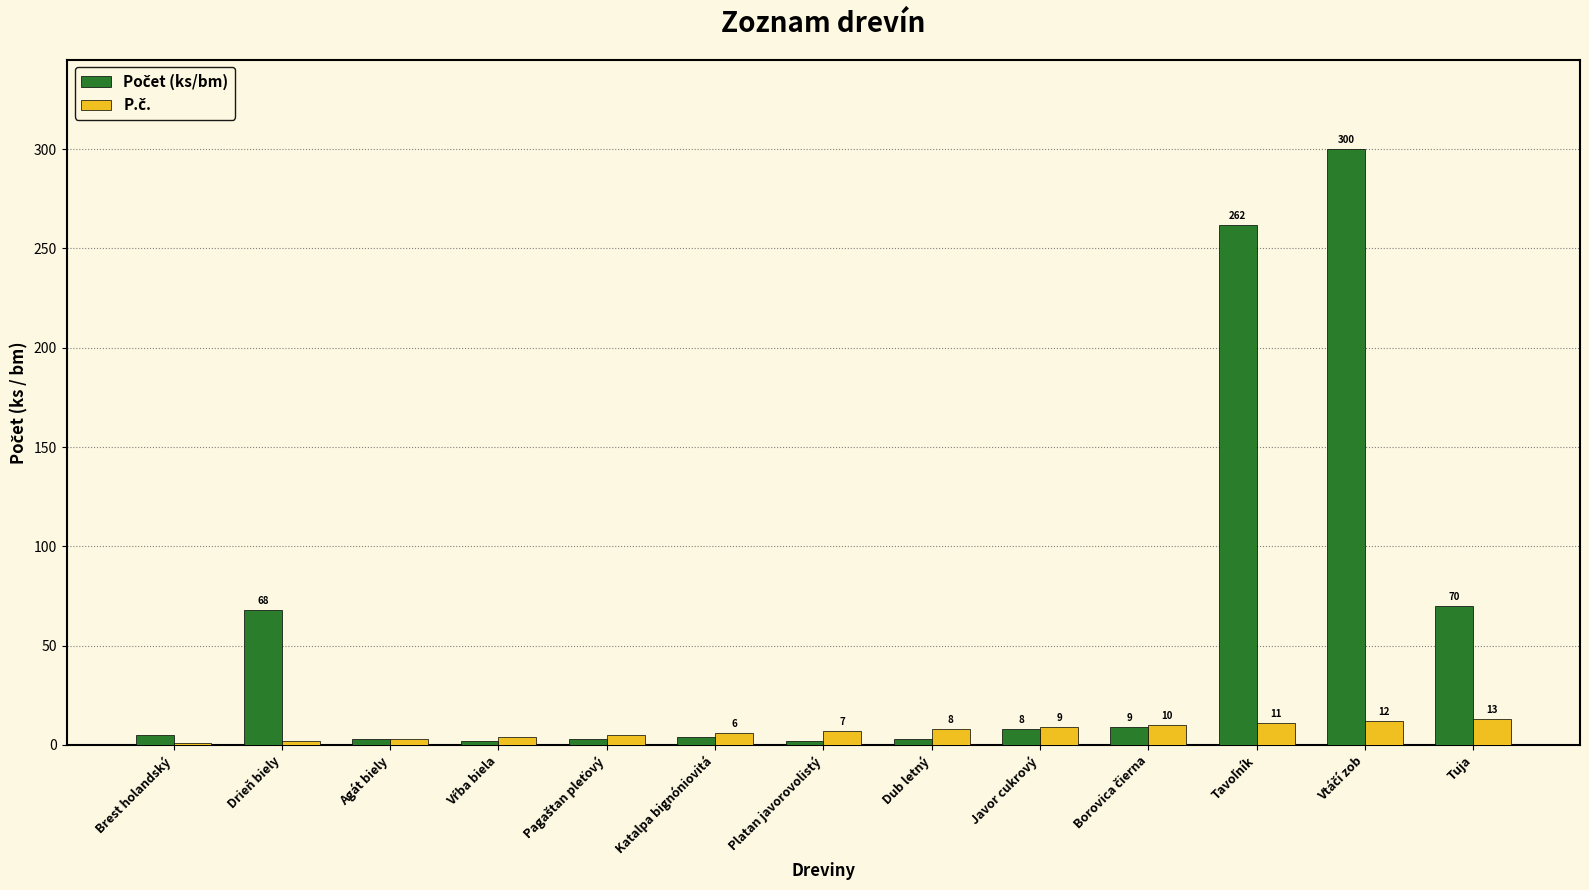

How many groups of bars are there?

13